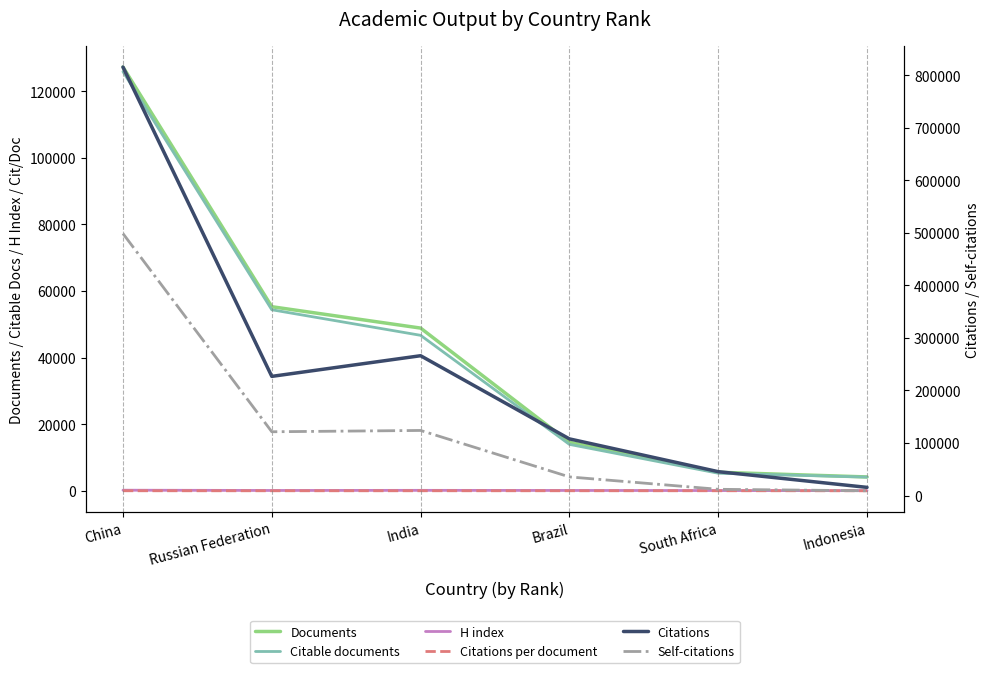

What is the value of the Citations per document point at the 5th from the left?

8.2